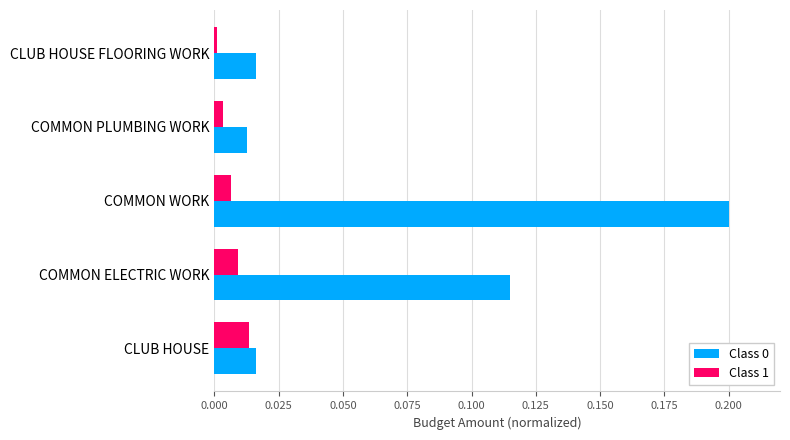

Where is Class 1 nearest to the value 0?

CLUB HOUSE FLOORING WORK